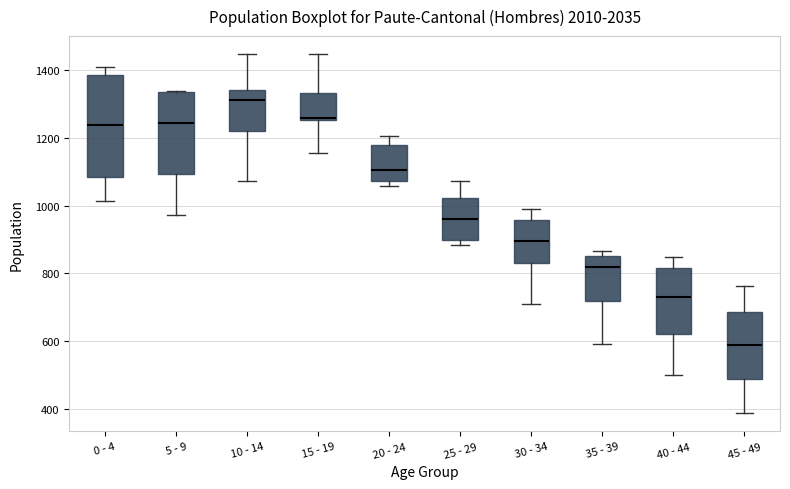

Where does the median line of the box for 5 - 9 sit on the y-axis? The values are not printed on the chart, so give them approximately, as read against the axis.

1240